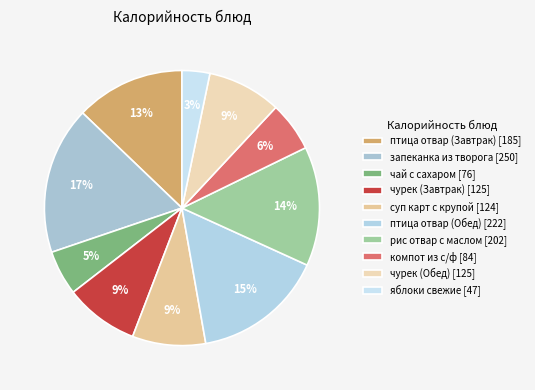

What is the ratio of the value at птица отвар (Завтрак) to the value at чай с сахаром?

2.4